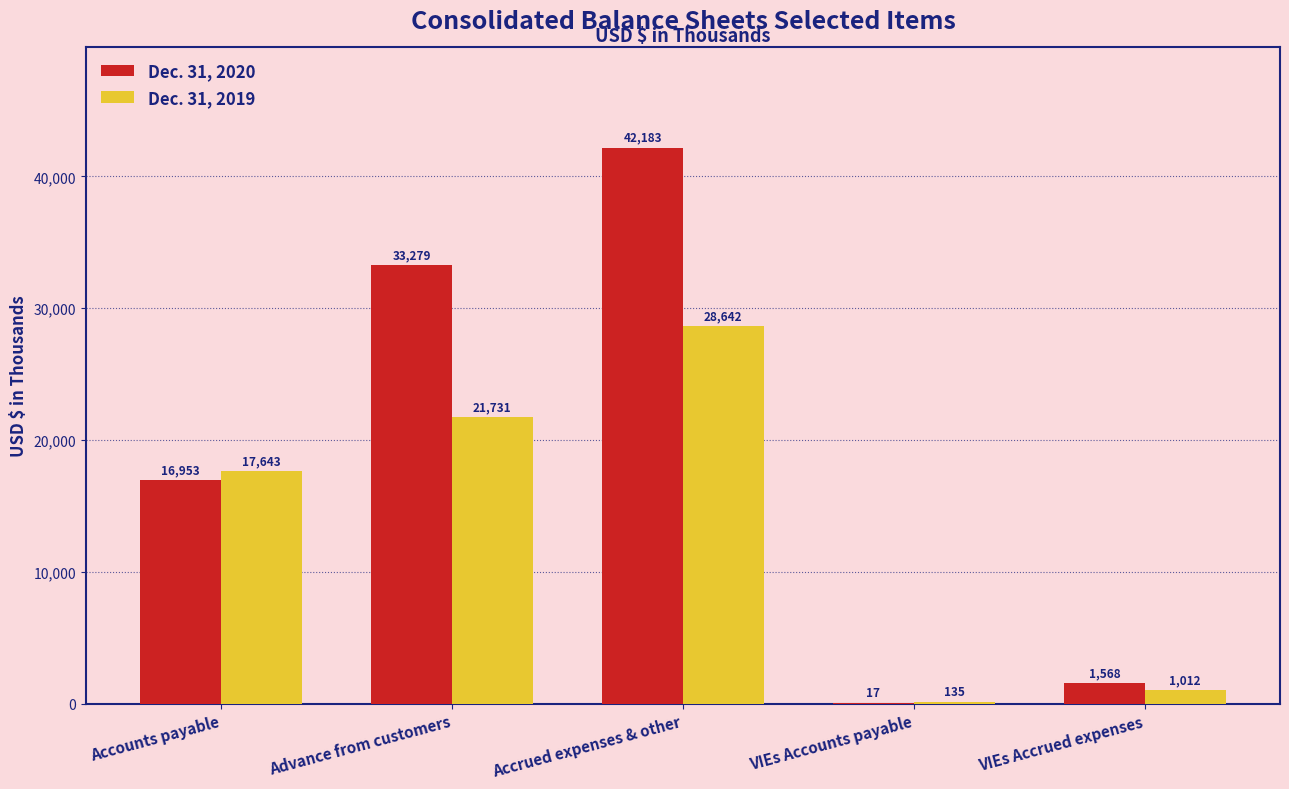

At which category is the sum across all series the highest?

Accrued expenses & other